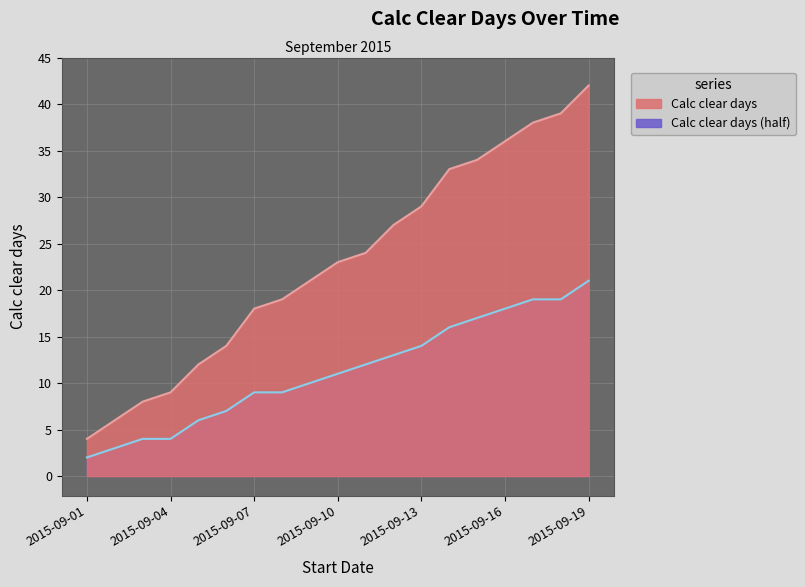

Between 2015-09-11 and 2015-09-19, which is larger?

2015-09-19